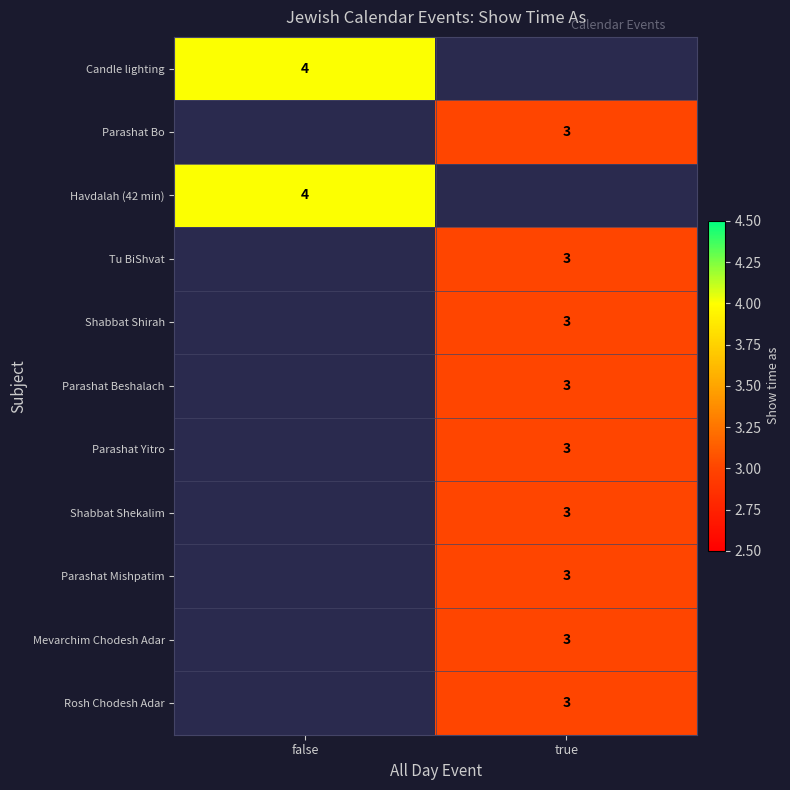

The Shabbat Shirah series shows 3 at true. True or false?

True